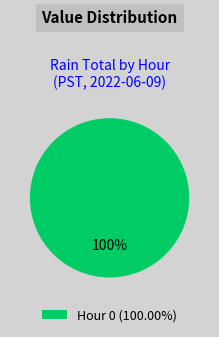

To the nearest percent, what portion does Hour 0 (100.00%) represent?

100%